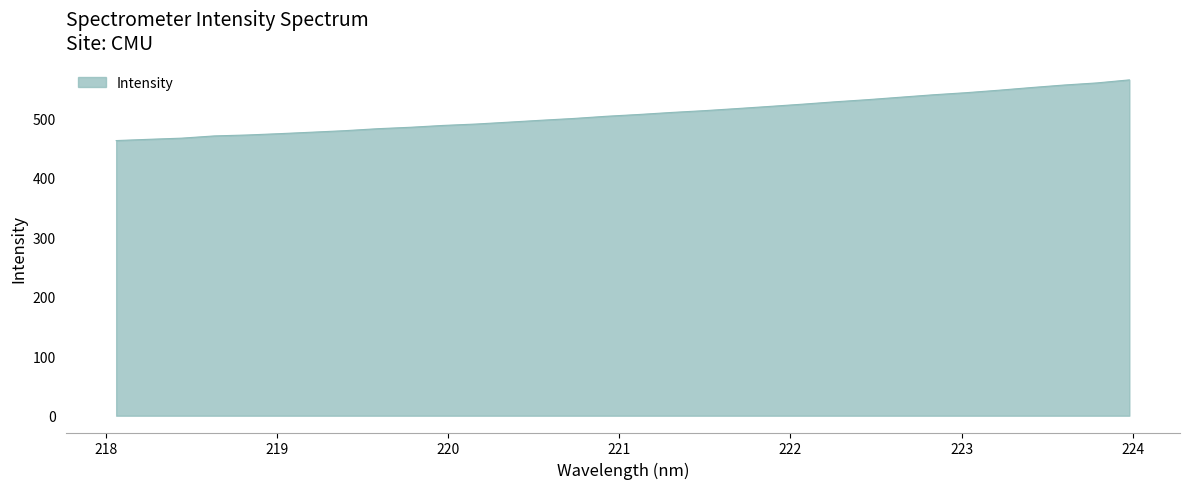

What is the minimum value shown in the chart?

462.3